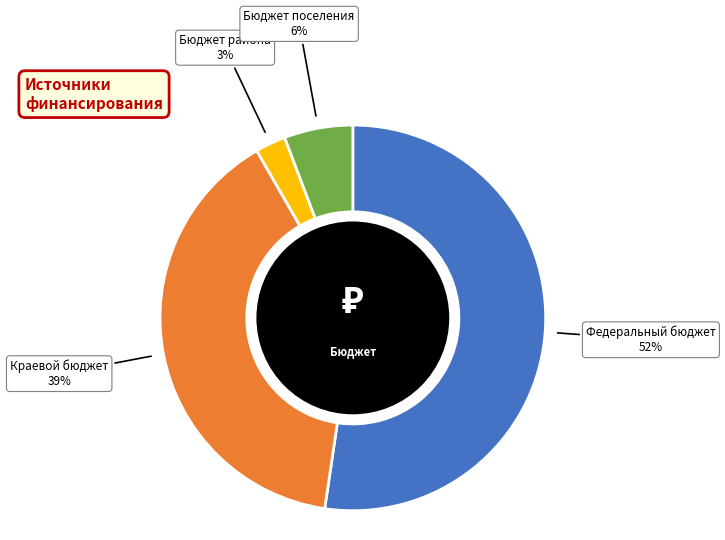

The Краевой бюджет slice represents 49% of the pie. True or false?

False